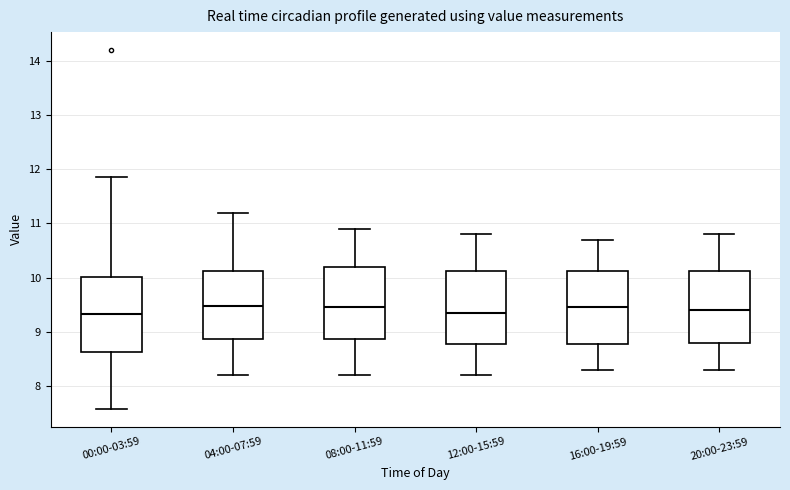

Reading left to right, transcribe this box plot: for each box, give where its median line is, the range the box spans, and where its two whiskers end, as read against the y-axis. The values are not printed on the chart, so give them approximately, as read against the axis.

00:00-03:59: median 9.3, box 8.6 to 10.0, whiskers 7.6 to 11.9
04:00-07:59: median 9.5, box 8.9 to 10.1, whiskers 8.2 to 11.2
08:00-11:59: median 9.5, box 8.9 to 10.2, whiskers 8.2 to 10.9
12:00-15:59: median 9.4, box 8.8 to 10.1, whiskers 8.2 to 10.8
16:00-19:59: median 9.5, box 8.8 to 10.1, whiskers 8.3 to 10.7
20:00-23:59: median 9.4, box 8.8 to 10.1, whiskers 8.3 to 10.8